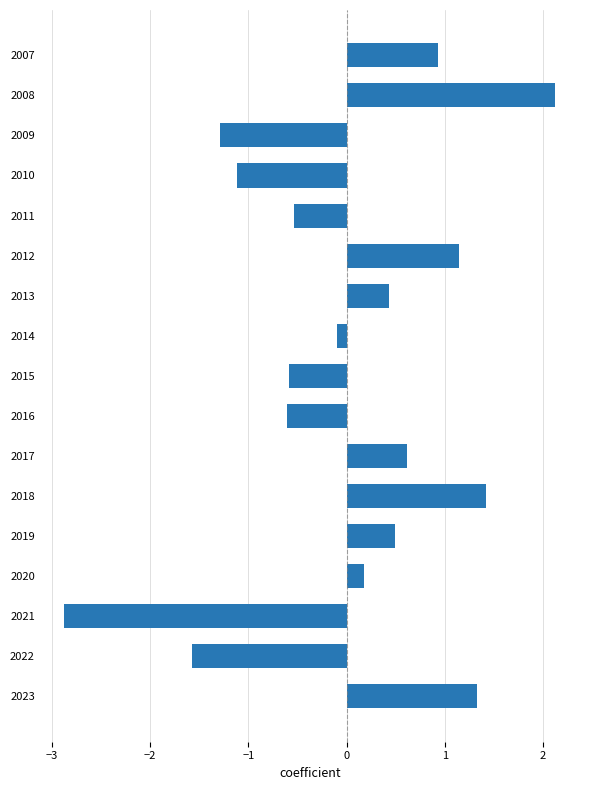

What is the change in value from 2007 to 2021?

-3.8